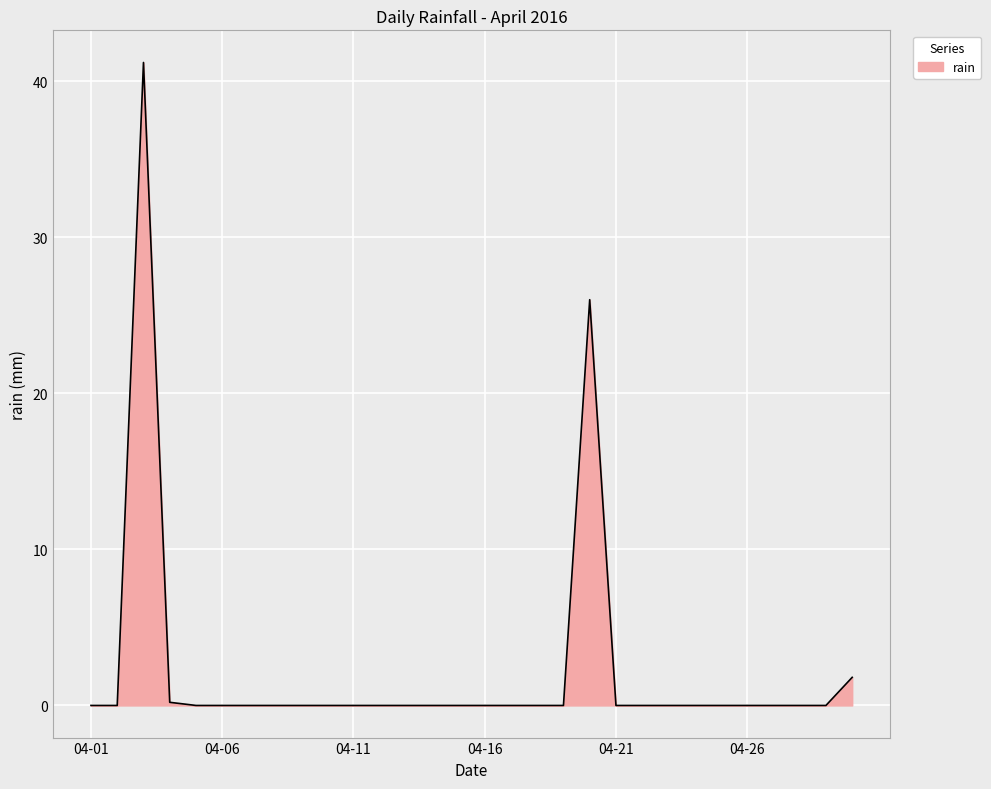

What is the greatest value displayed?

41.2